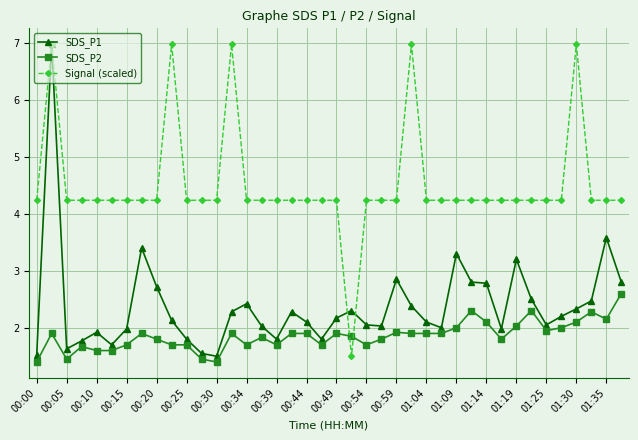

True or false: SDS_P2 has more than 2 points higher than both neighbors.

True